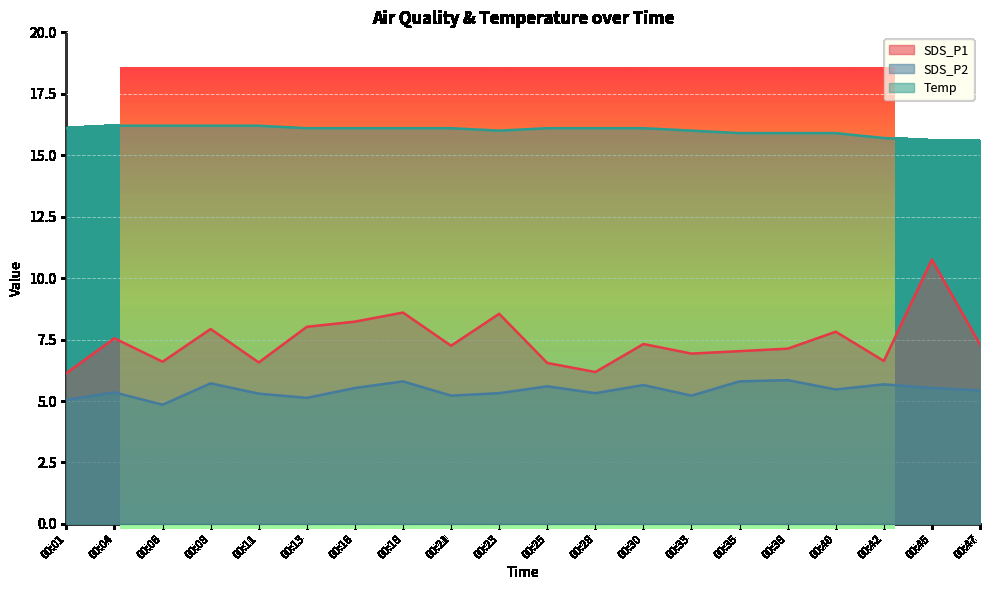

What is the sum of all SDS_P2 values?

108.8